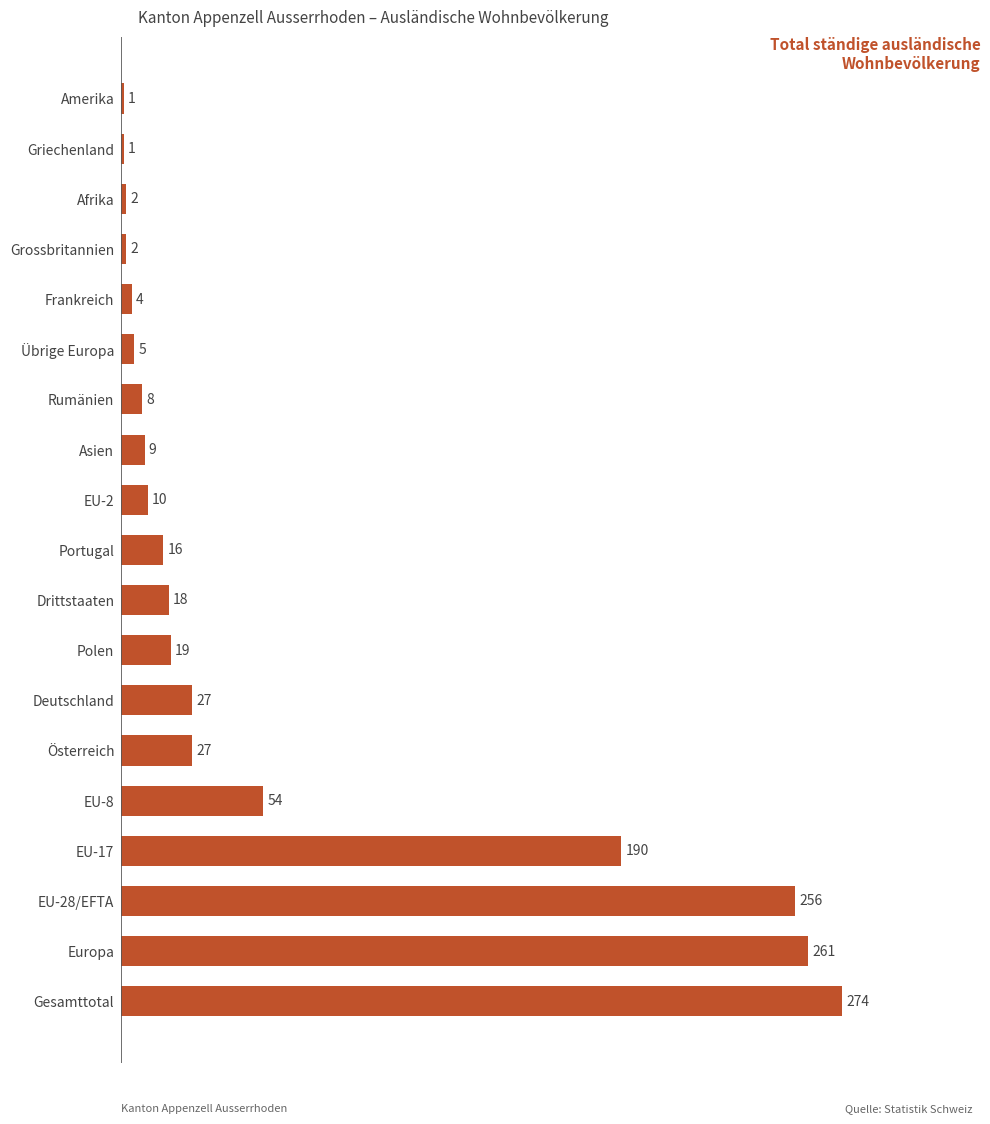

What is the change in value from EU-17 to Polen?

-171